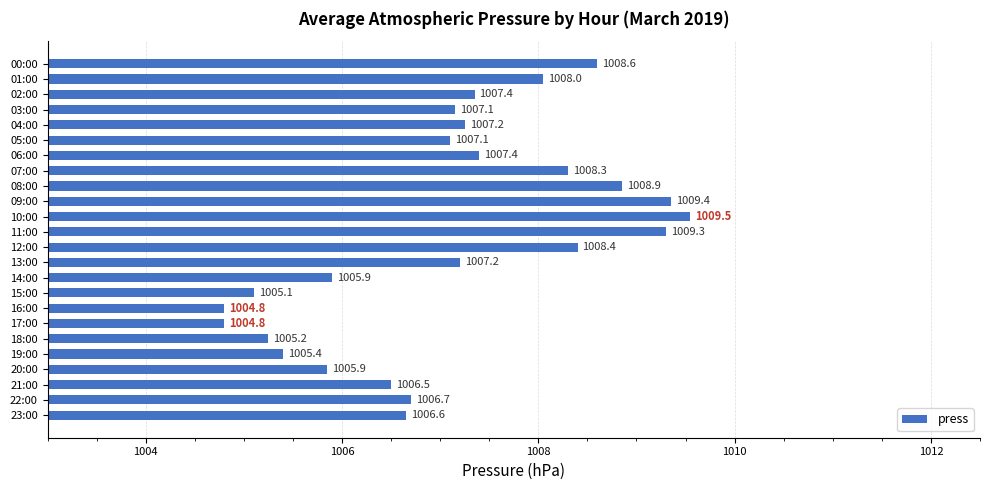

What position from the bottom is 08:00?

16